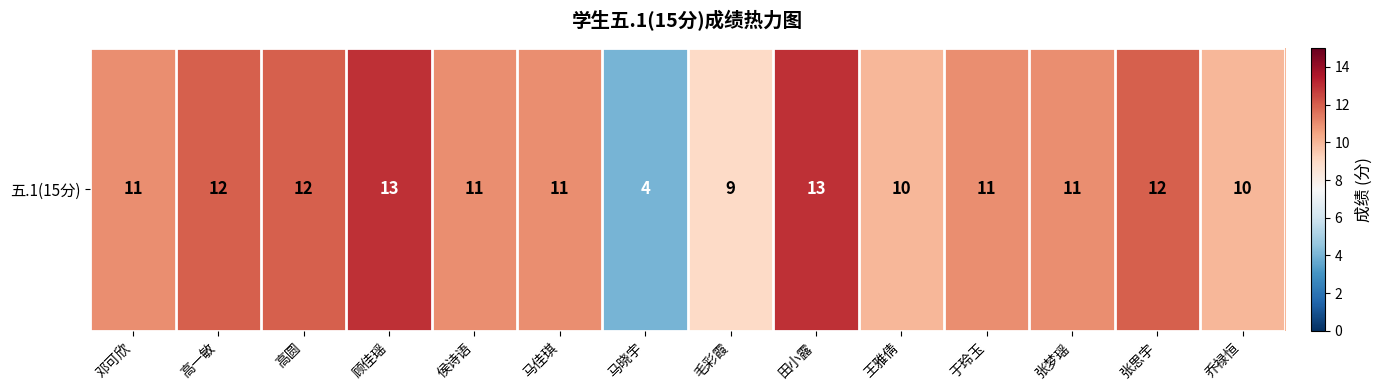

Where is the data nearest to the value 8?

毛彩霞